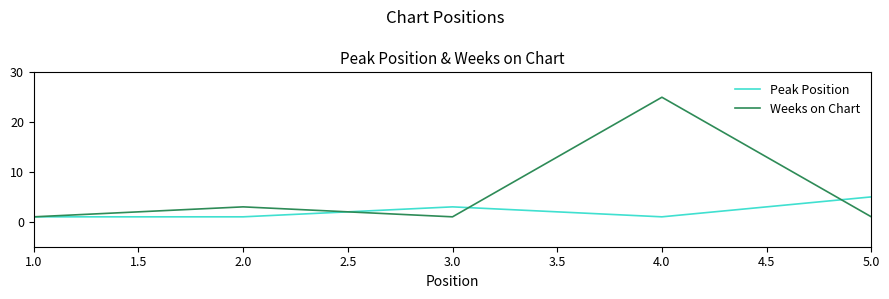

Rank the series by their average value, from lowest to highest.

Peak Position, Weeks on Chart